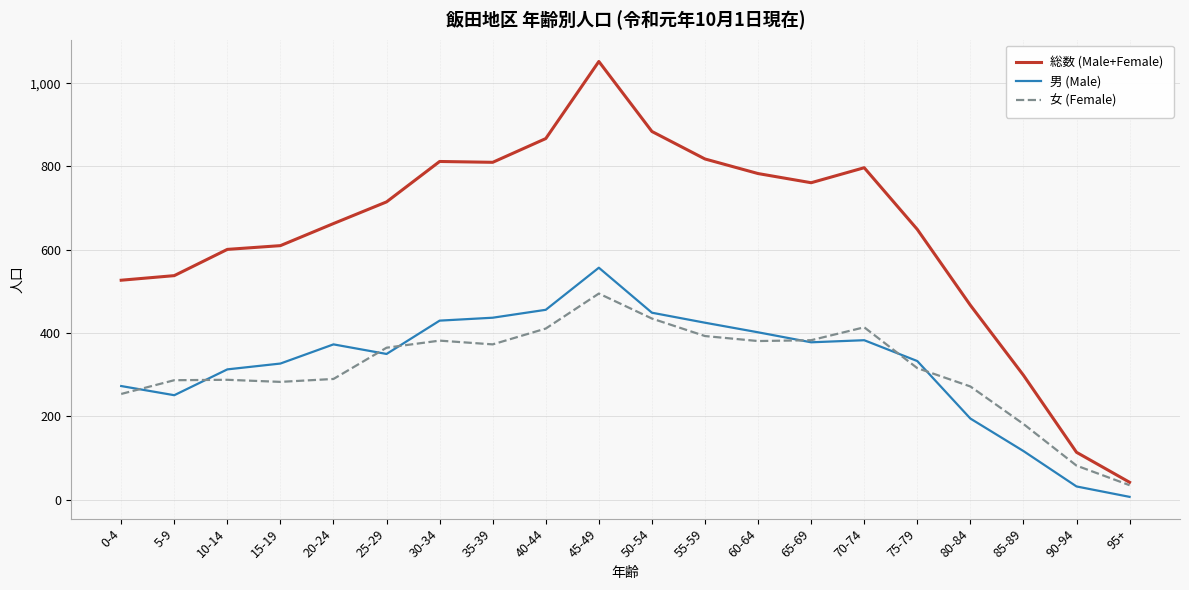

Where is 男 (Male) nearest to the value 282?

0-4